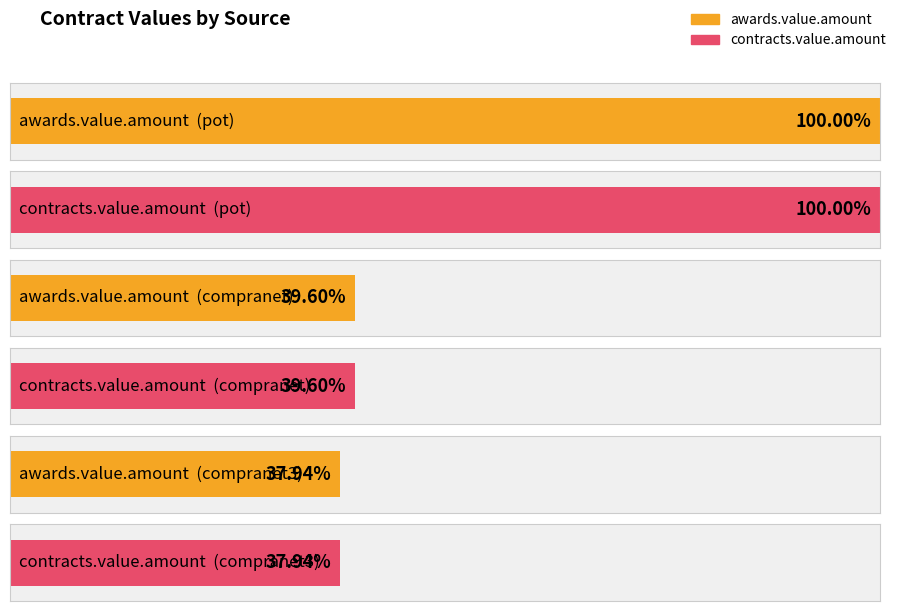

What are all the series names shown in the legend?

awards.value.amount, contracts.value.amount